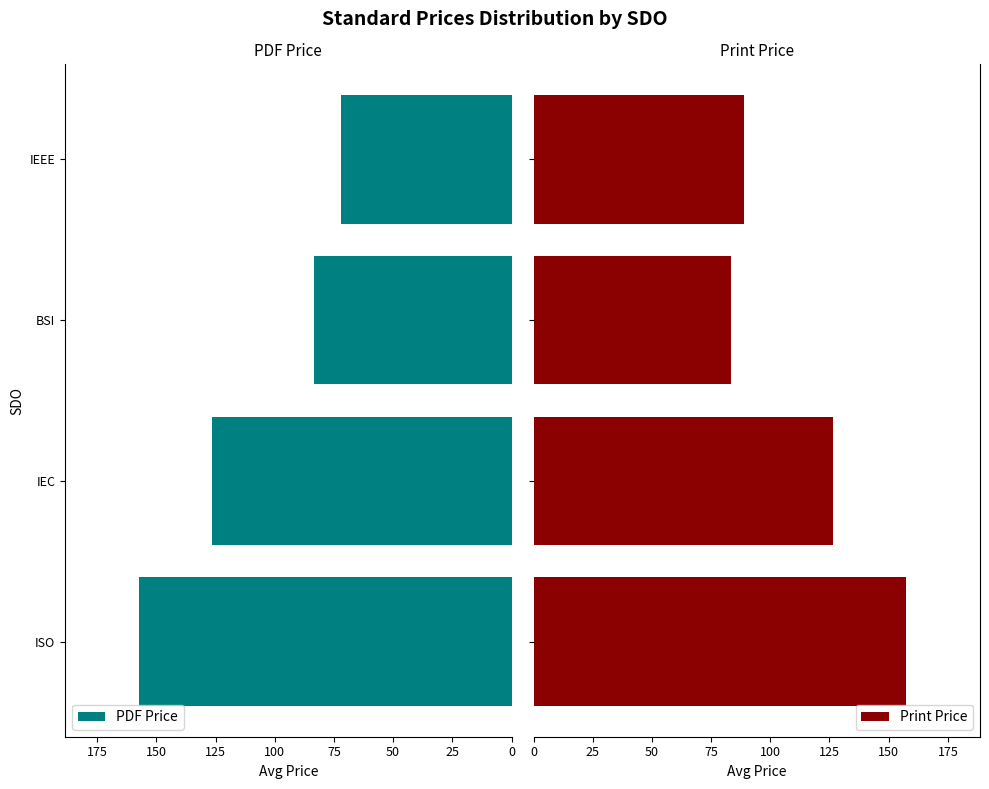

What is the average value of the Print Price series?

114.0